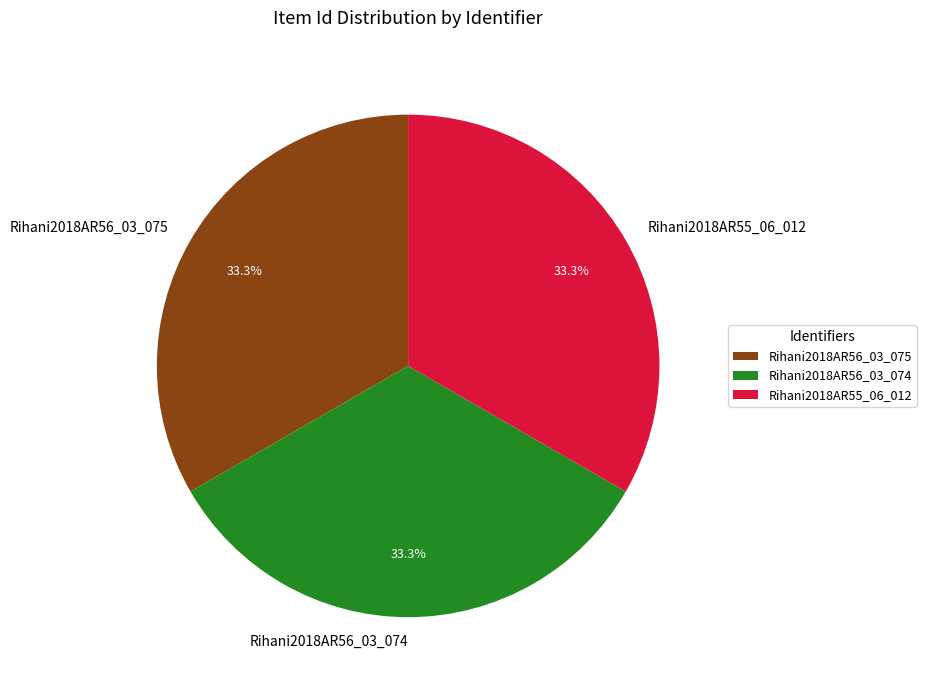

What percentage is the Rihani2018AR56_03_075 slice, to the nearest percent?

33%